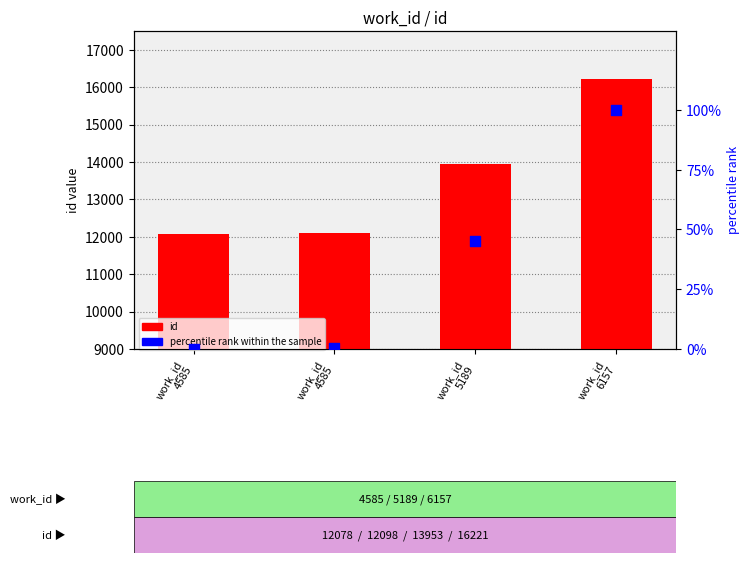

At which category is the sum across all series the highest?

work_id
6157